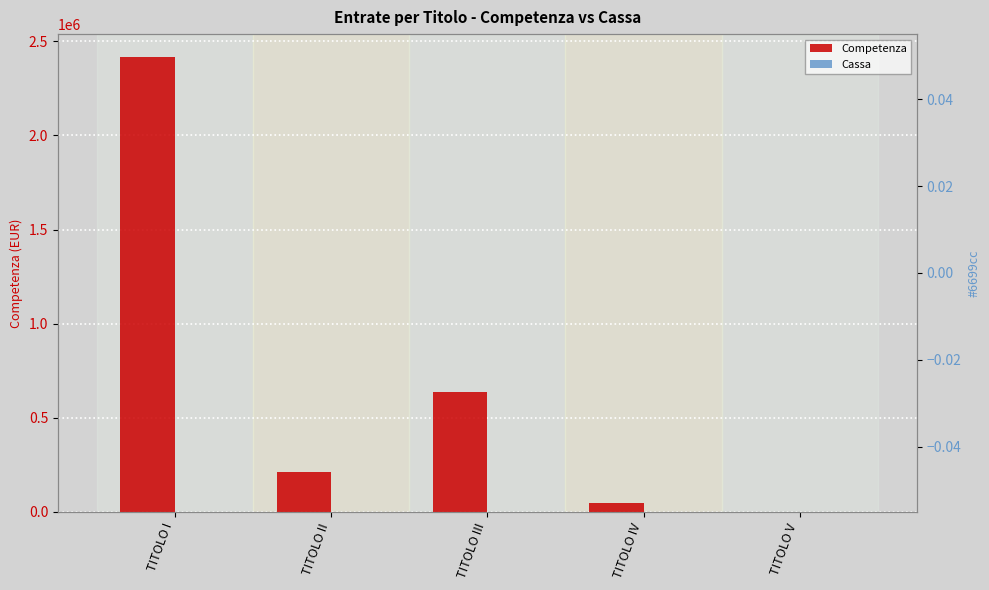

What position from the left is TITOLO V?

5